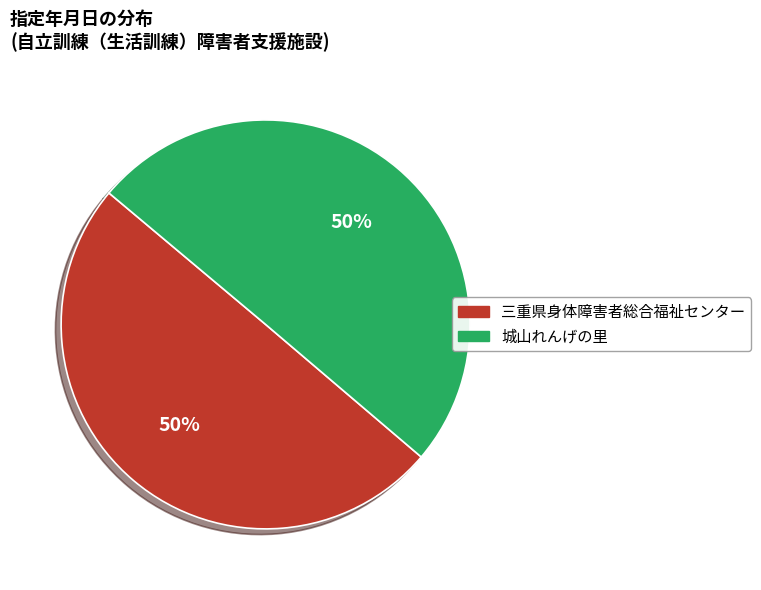

To the nearest percent, what is the combined percentage of 城山れんげの里 and 三重県身体障害者総合福祉センター?

100%